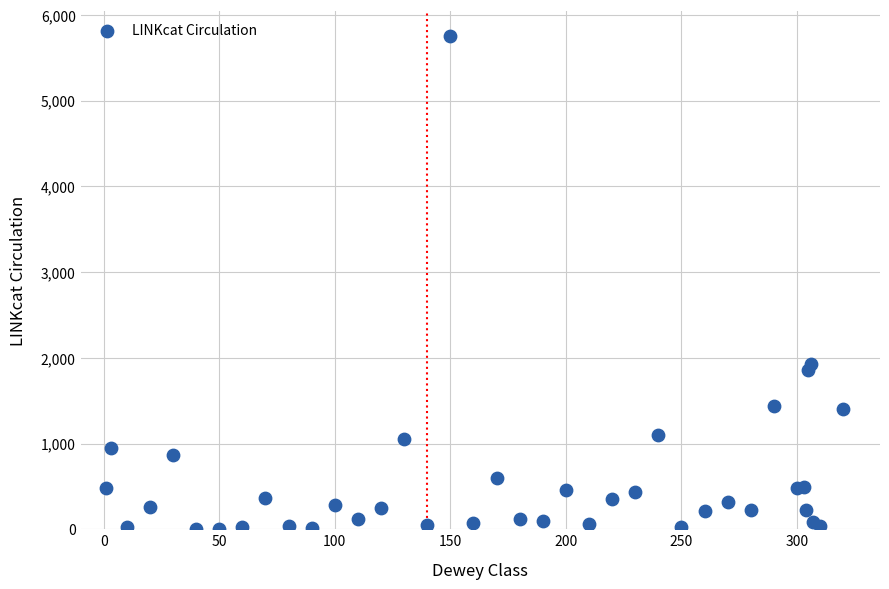

What Y value in the scatter plot is closest to 2880?

1926